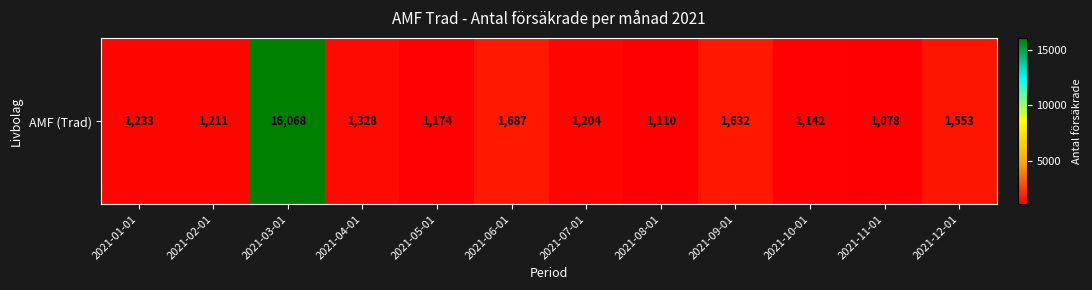

How many values exceed 1233?

5